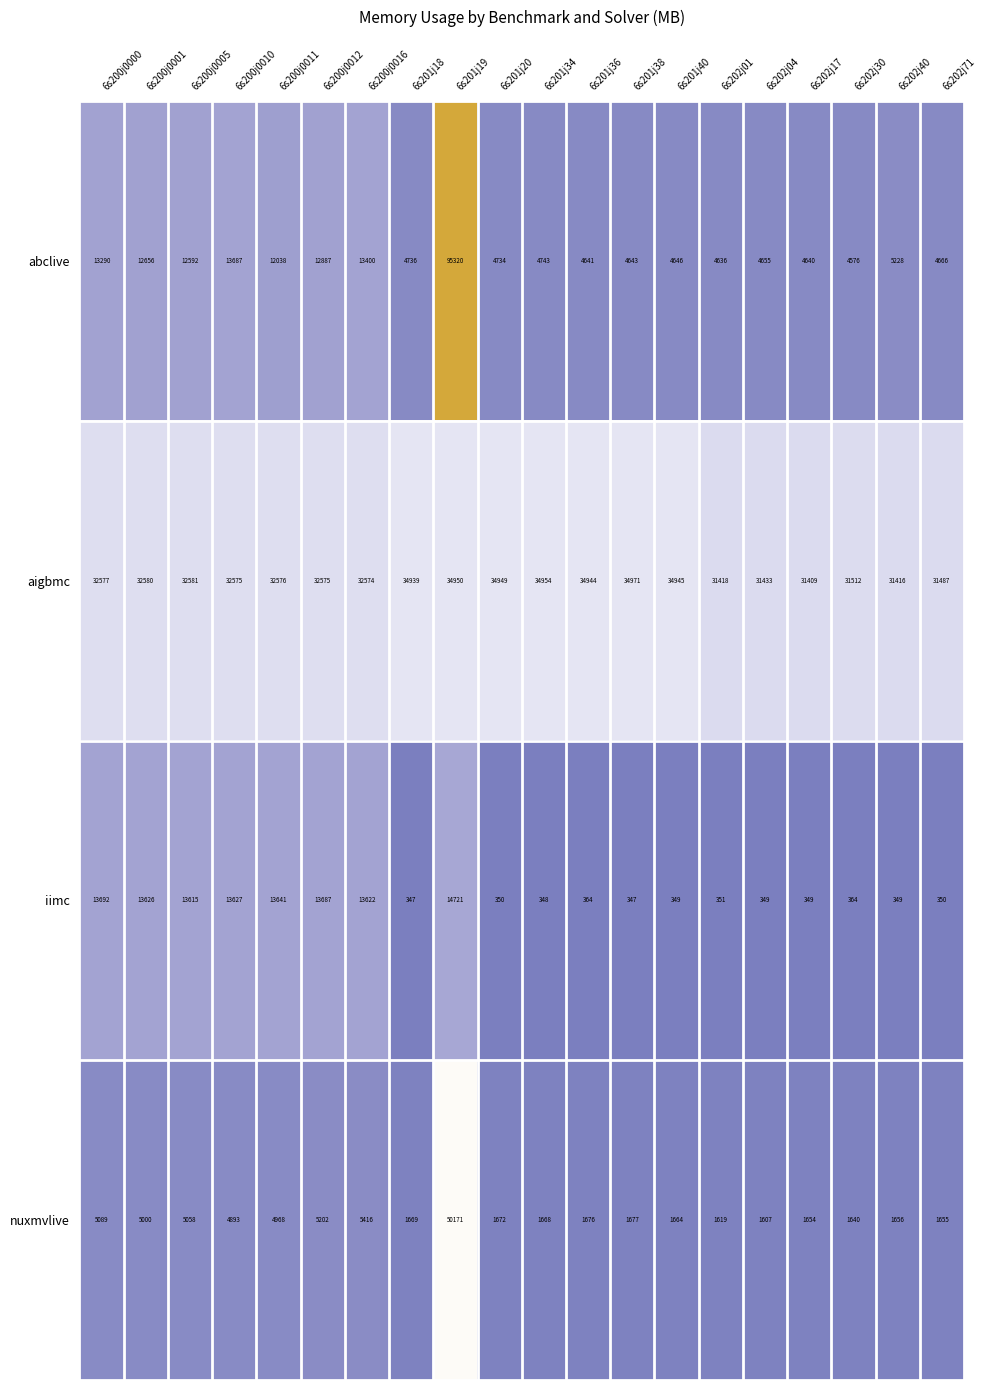

Which series changed the most between 6s200j0000 and 6s201j40?

iimc